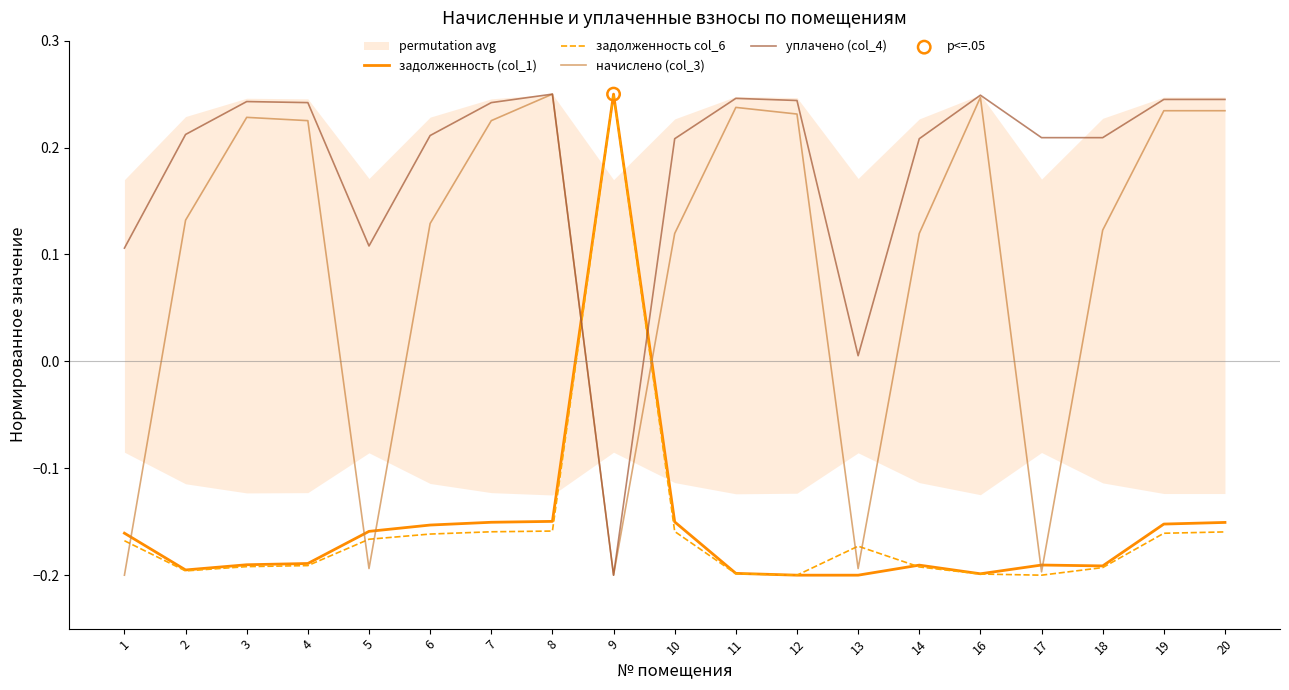

Which series reaches the maximum Y coordinate?

задолженность (col_1)